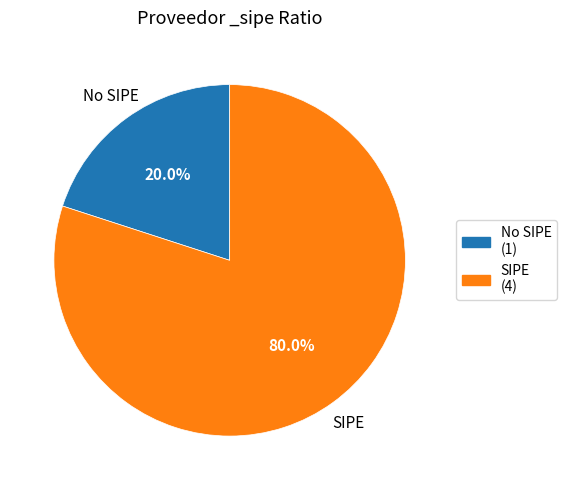

Is there a majority slice in this chart?

Yes